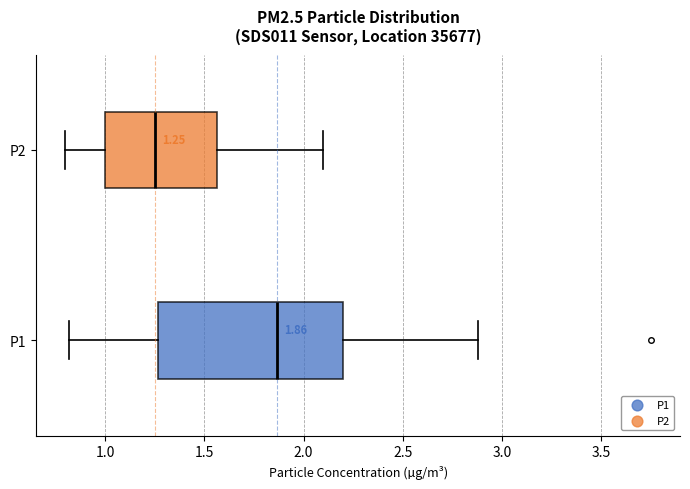

Which box has the furthest to the right median line?

P1